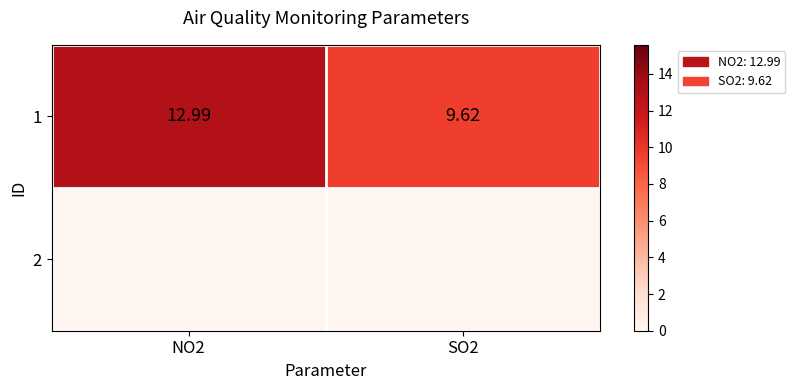

What is the greatest value displayed?

13.0